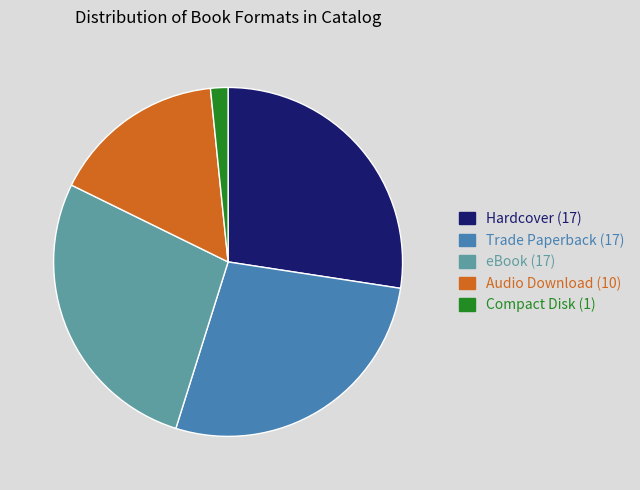

What is the ratio of the value at Trade Paperback to the value at Audio Download?

1.7